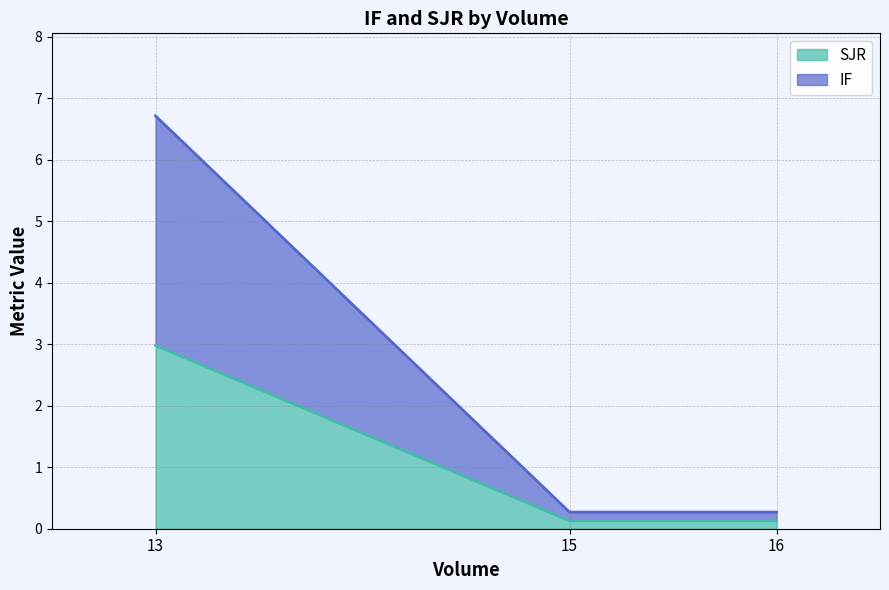

What is the difference between the SJR values at 16 and 13?

2.9